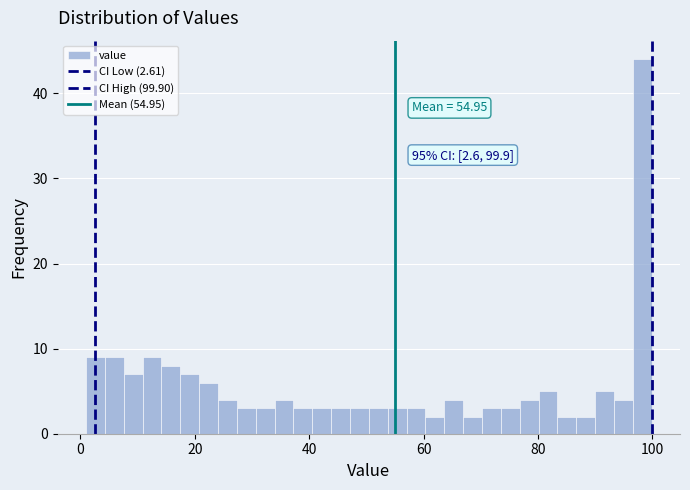

Around what value on the x-axis is the tallest bar? Give the approximate position of its centre, as read against the axis.

98